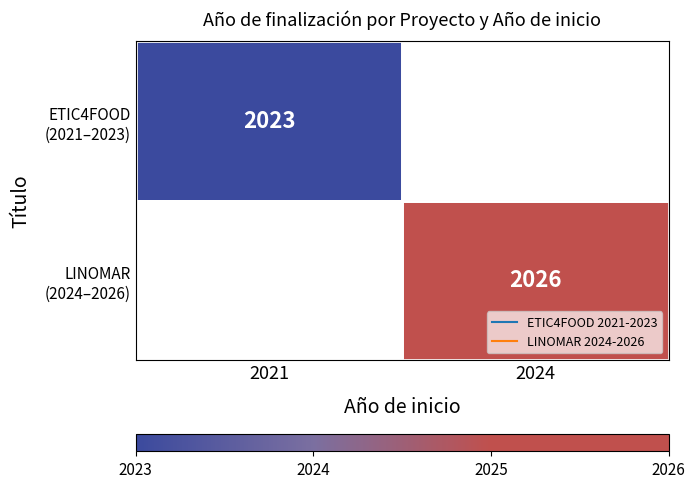

Where is ETIC4FOOD (2021–2023) nearest to the value 2023?

2021